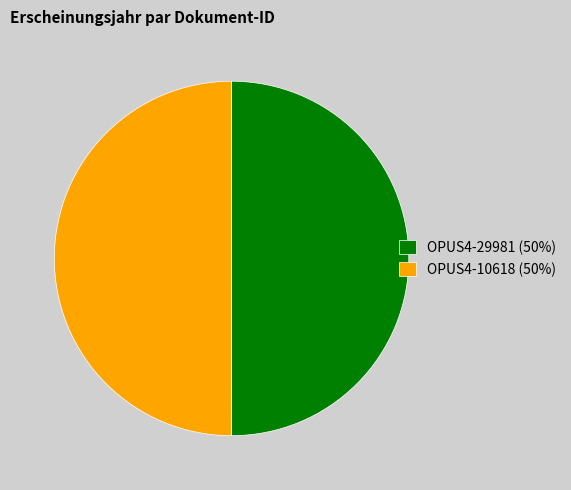

How many segments does this pie chart have?

2